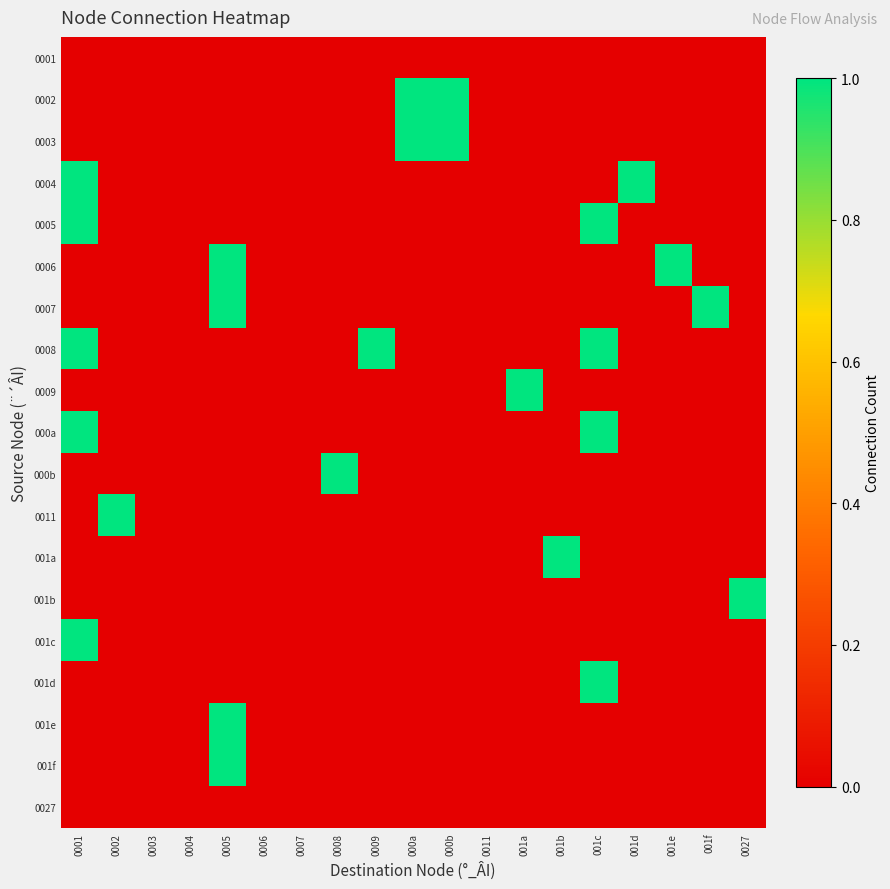

How many distinct data groups are displayed?

19